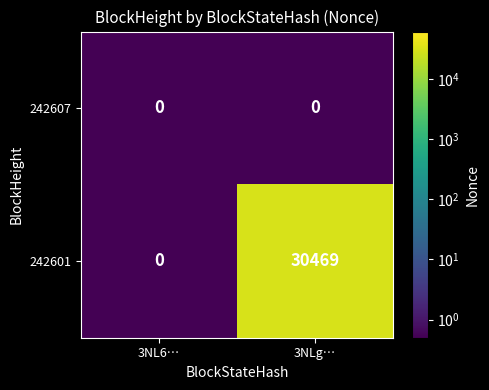

Which series has the largest total across all categories?

242601